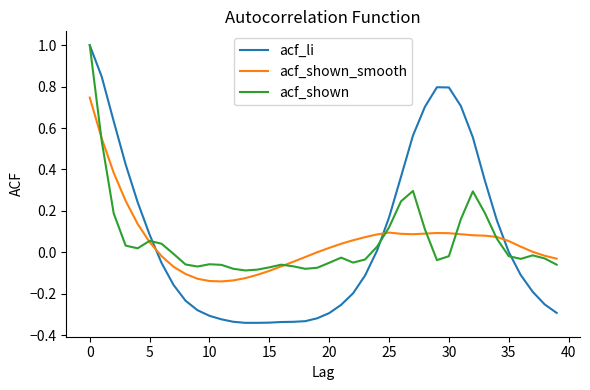

Which series has the largest range (max minus min)?

acf_li